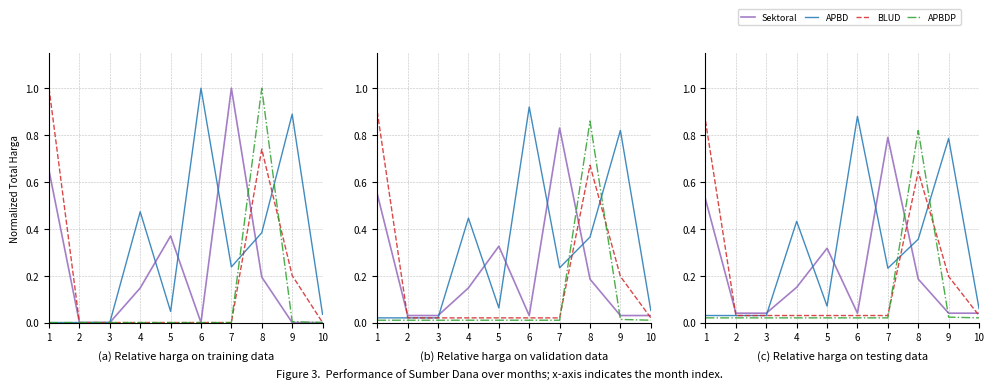

Which series has the largest range (max minus min)?

APBD